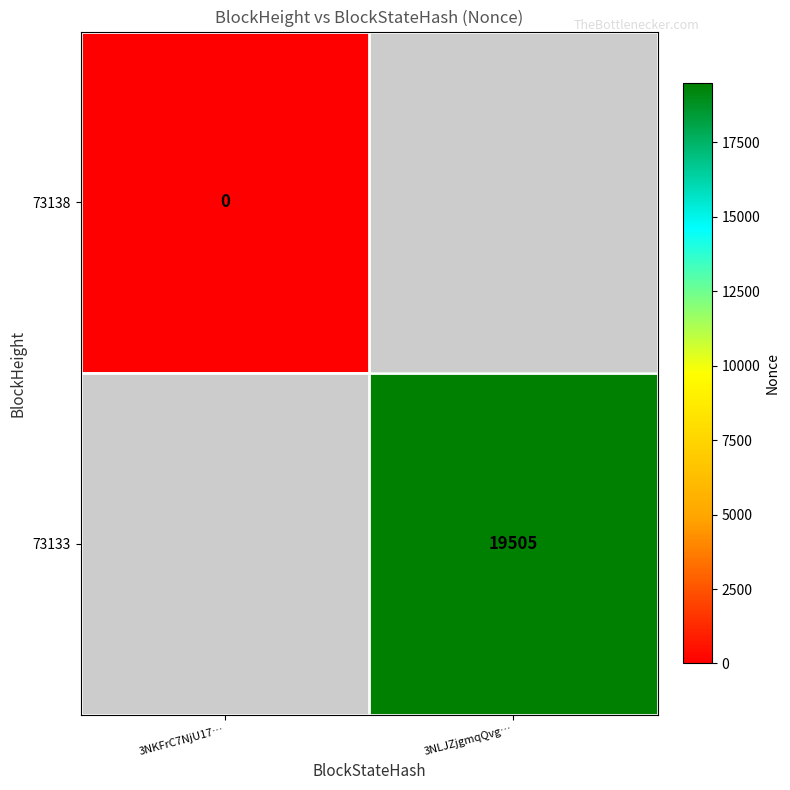

The value of 73133 at 3NLJZjgmqQvg… is 6277.0. True or false?

False